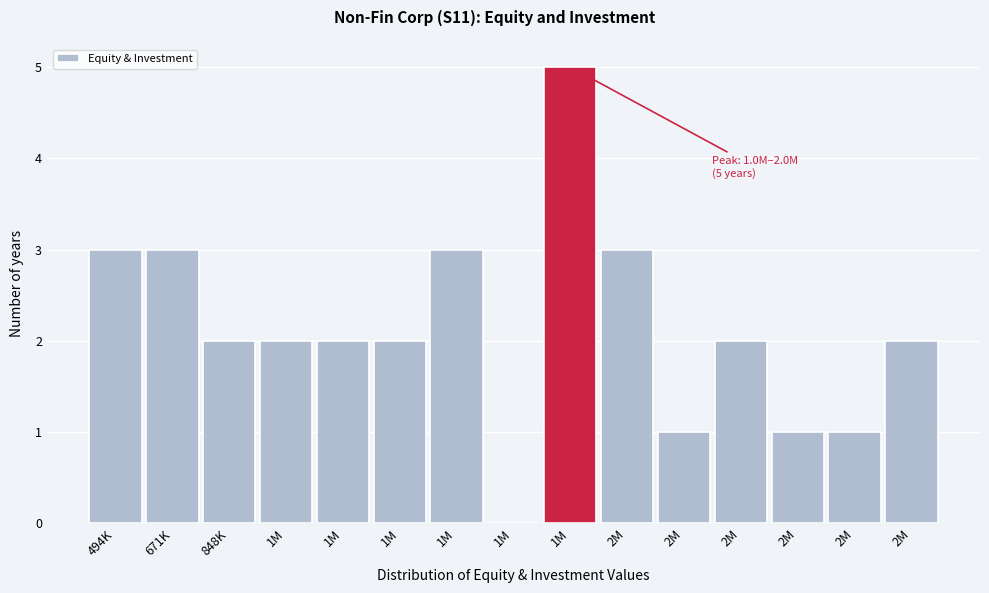

How many series are shown in this chart?

1